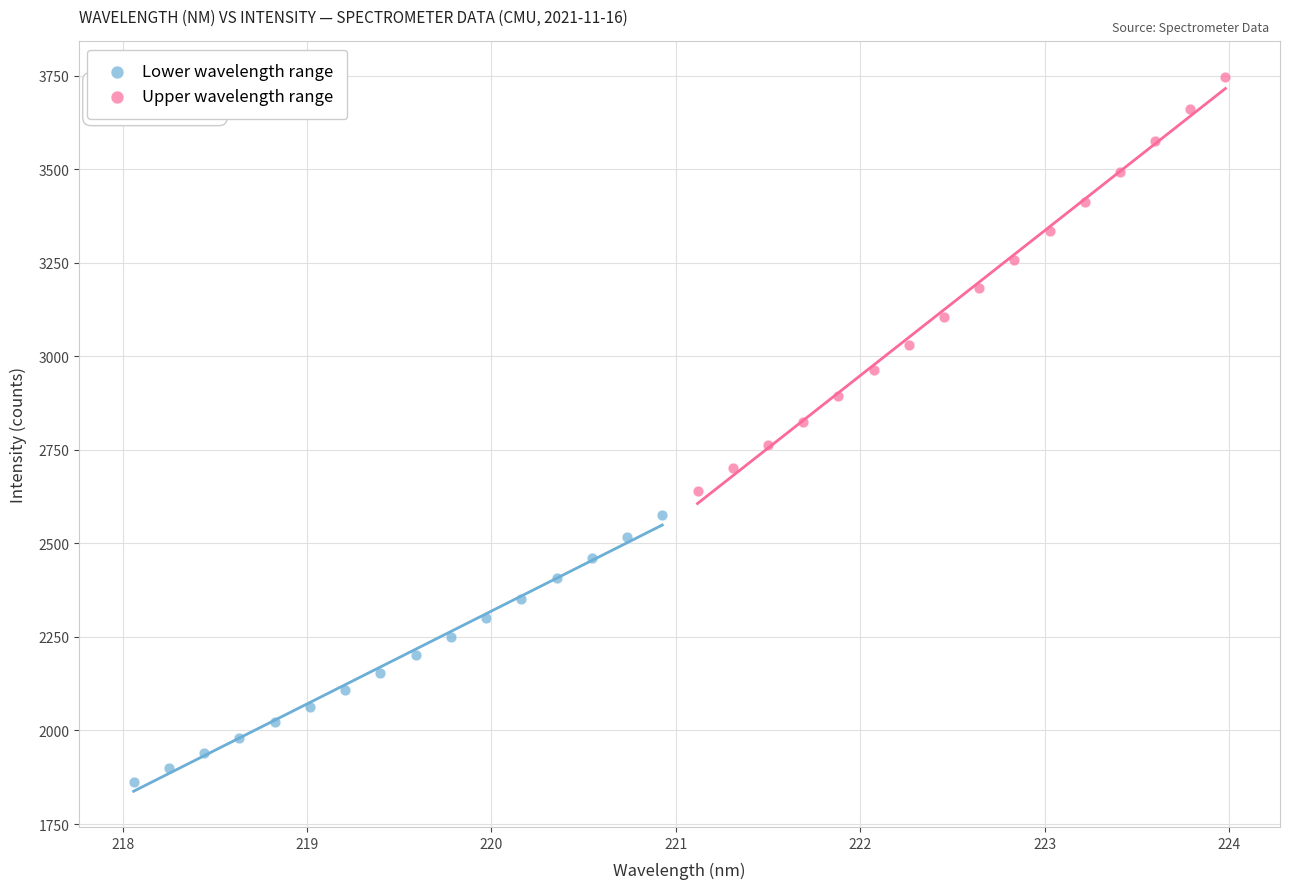

What are all the series names shown in the legend?

Lower wavelength range, Upper wavelength range